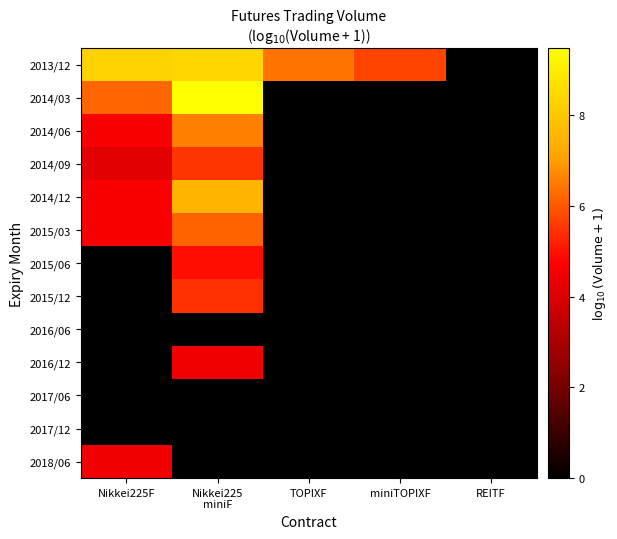

At which category is the sum across all series the highest?

Nikkei225
miniF